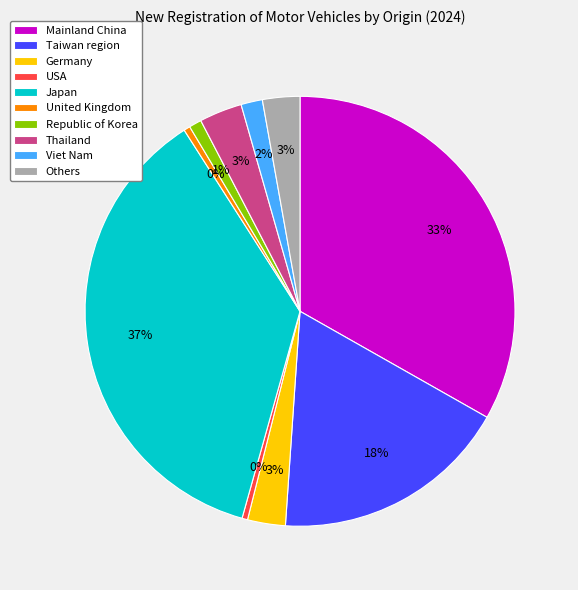

Is there any slice that represents more than half of the pie?

No